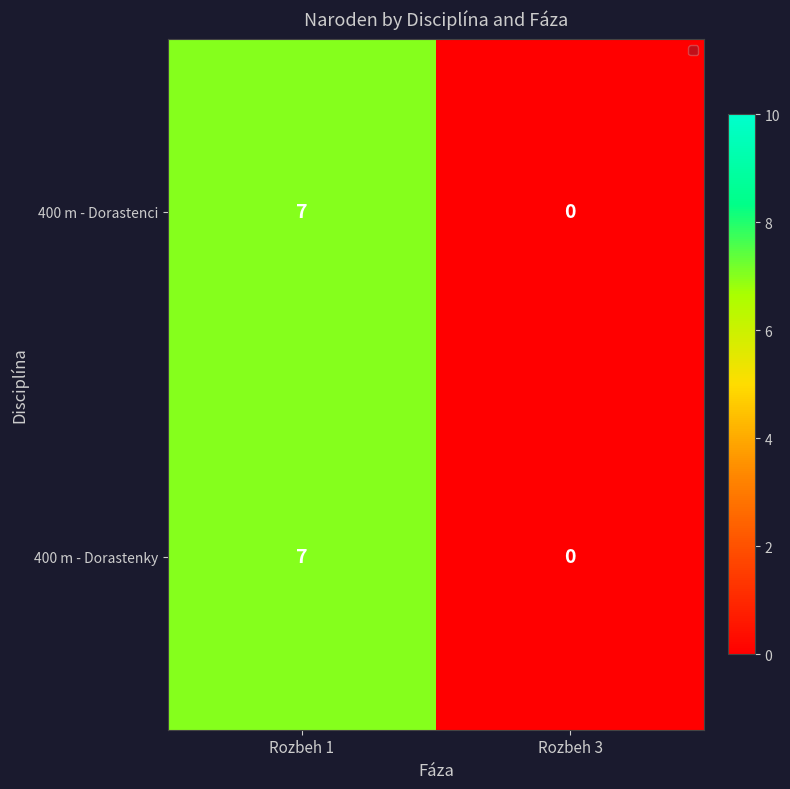

List the labels in order of 400 m - Dorastenky value, largest first.

Rozbeh 1, Rozbeh 3